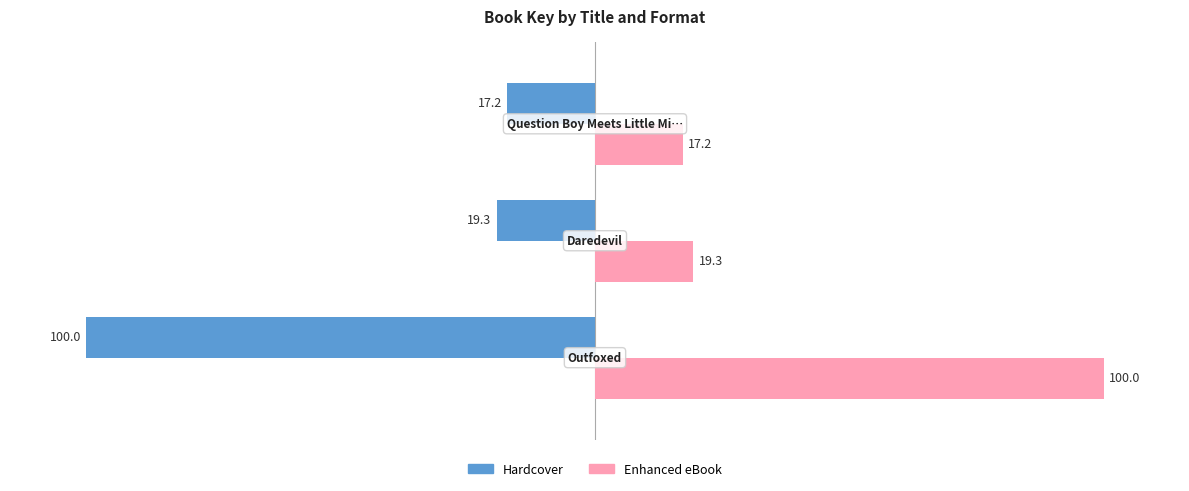

Which series has the largest total across all categories?

Enhanced eBook